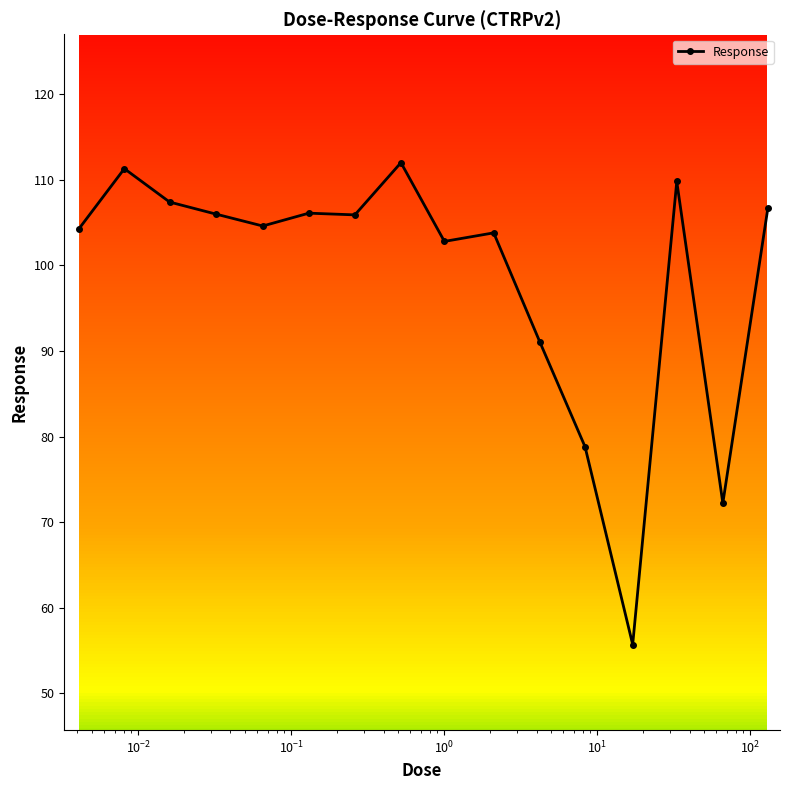

What is the greatest value displayed?

112.0